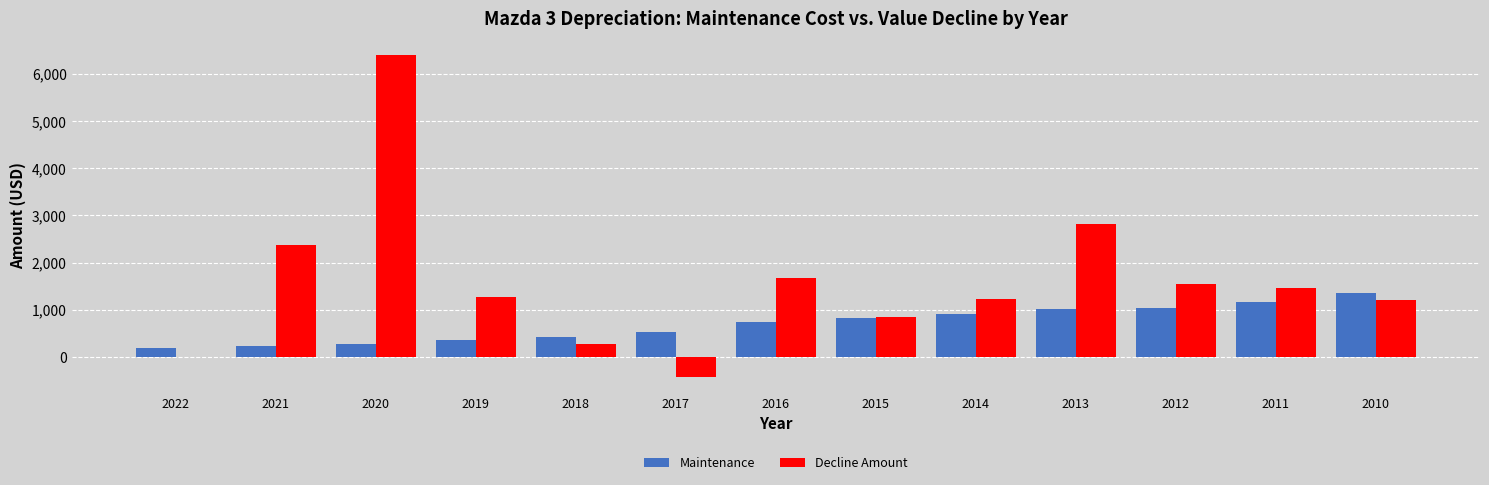

What is the sum of all Maintenance values?

9098